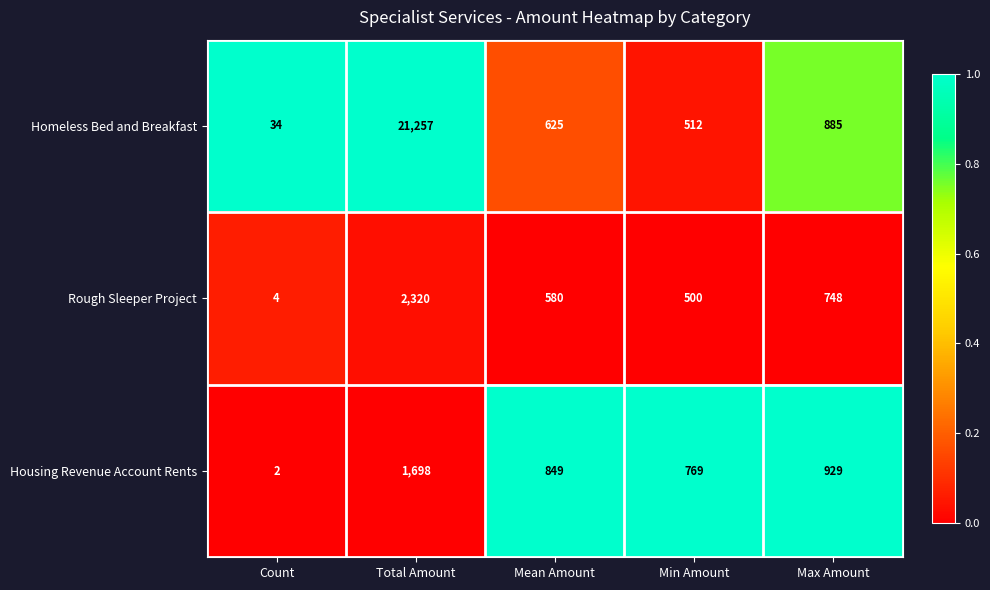

How many series are shown in this chart?

3